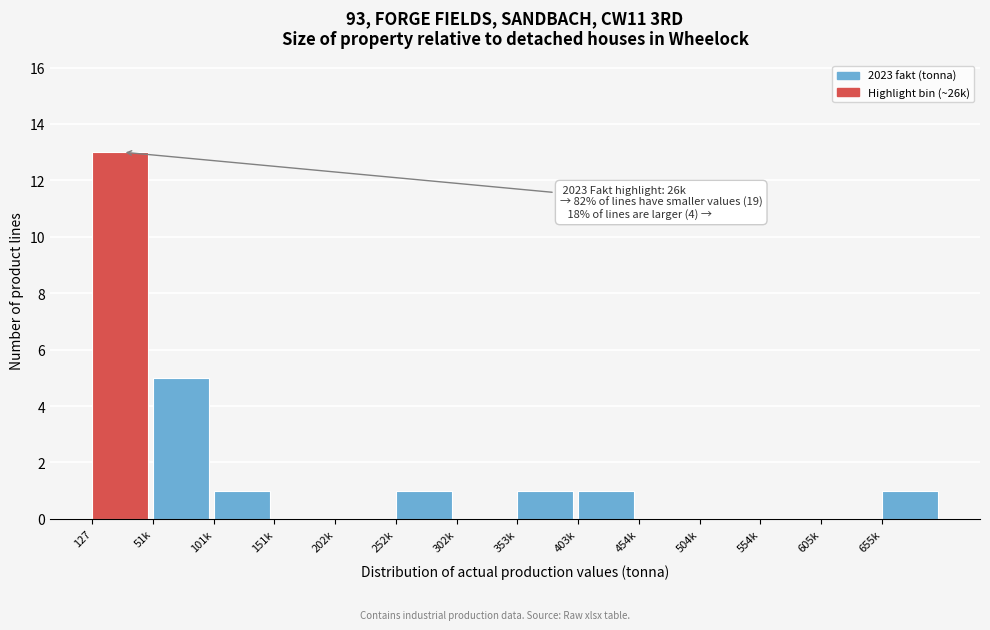

The chart shows a value of 0 at 101k. True or false?

False